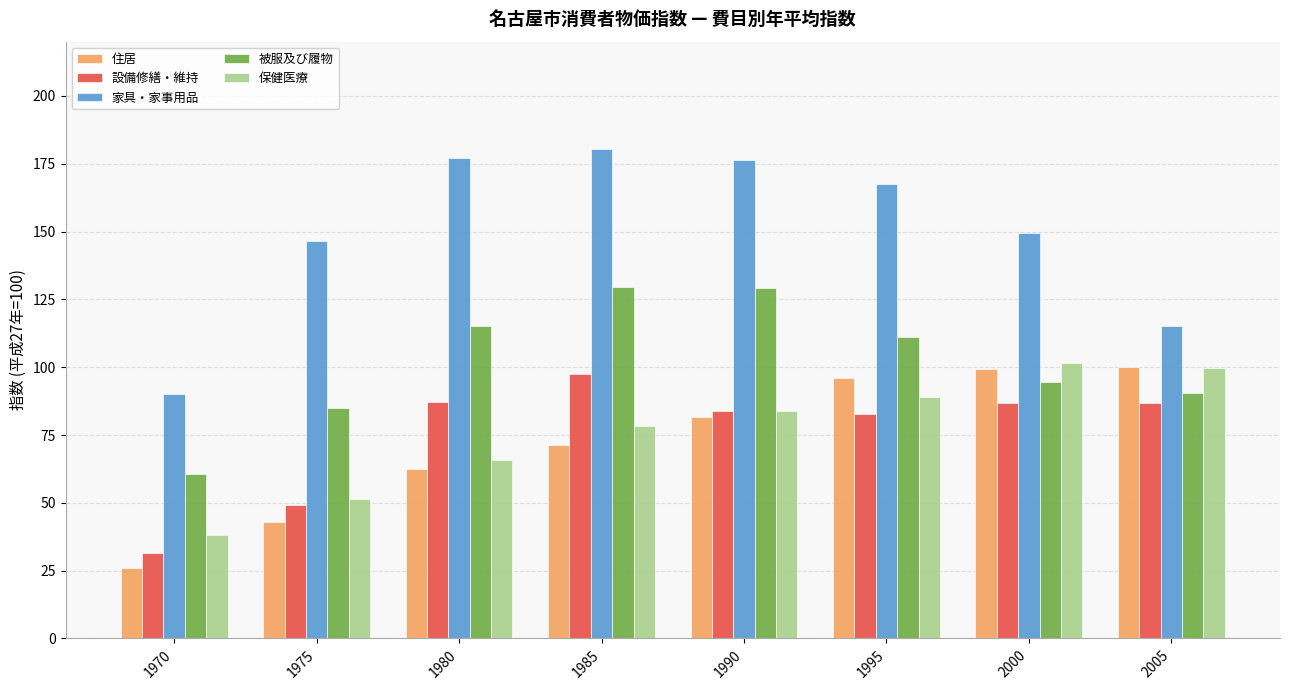

The 住居 series shows 21.6 at 2005. True or false?

False